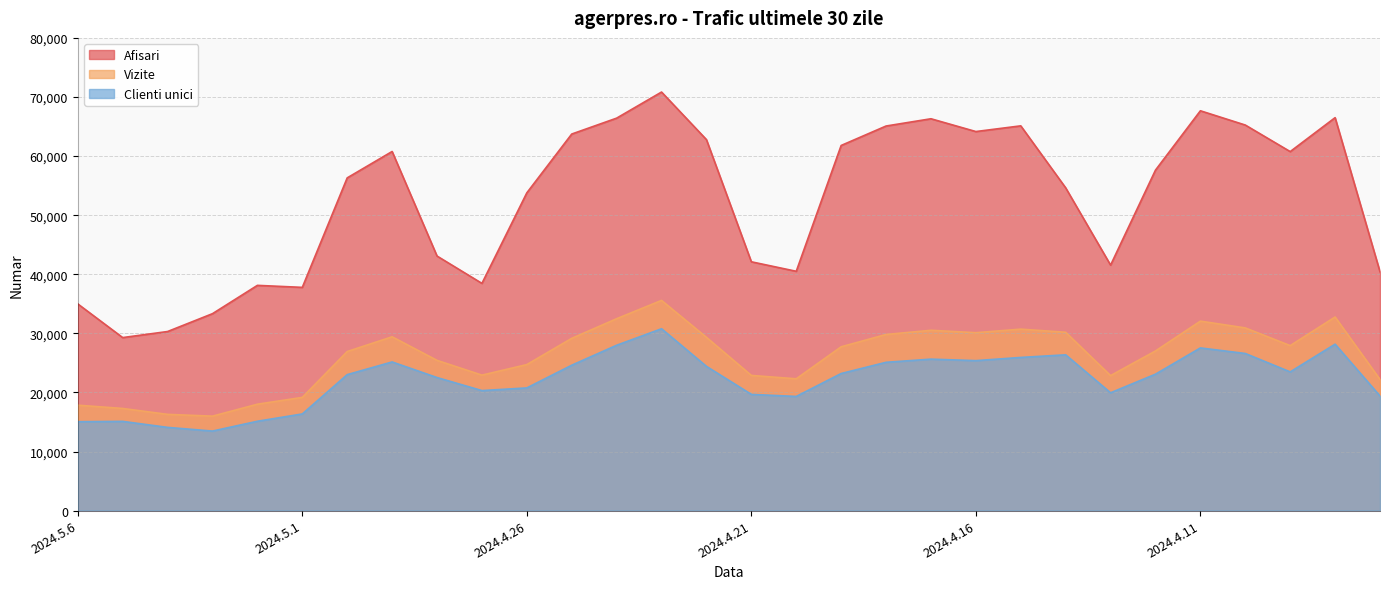

Which series has the largest total across all categories?

Afisari